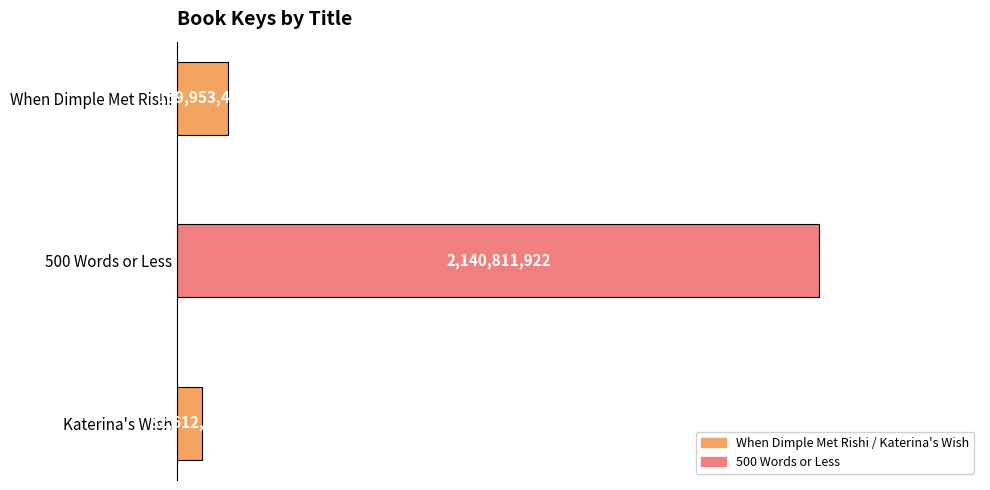

Rank the categories by value from lowest to highest.

Katerina's Wish, When Dimple Met Rishi, 500 Words or Less